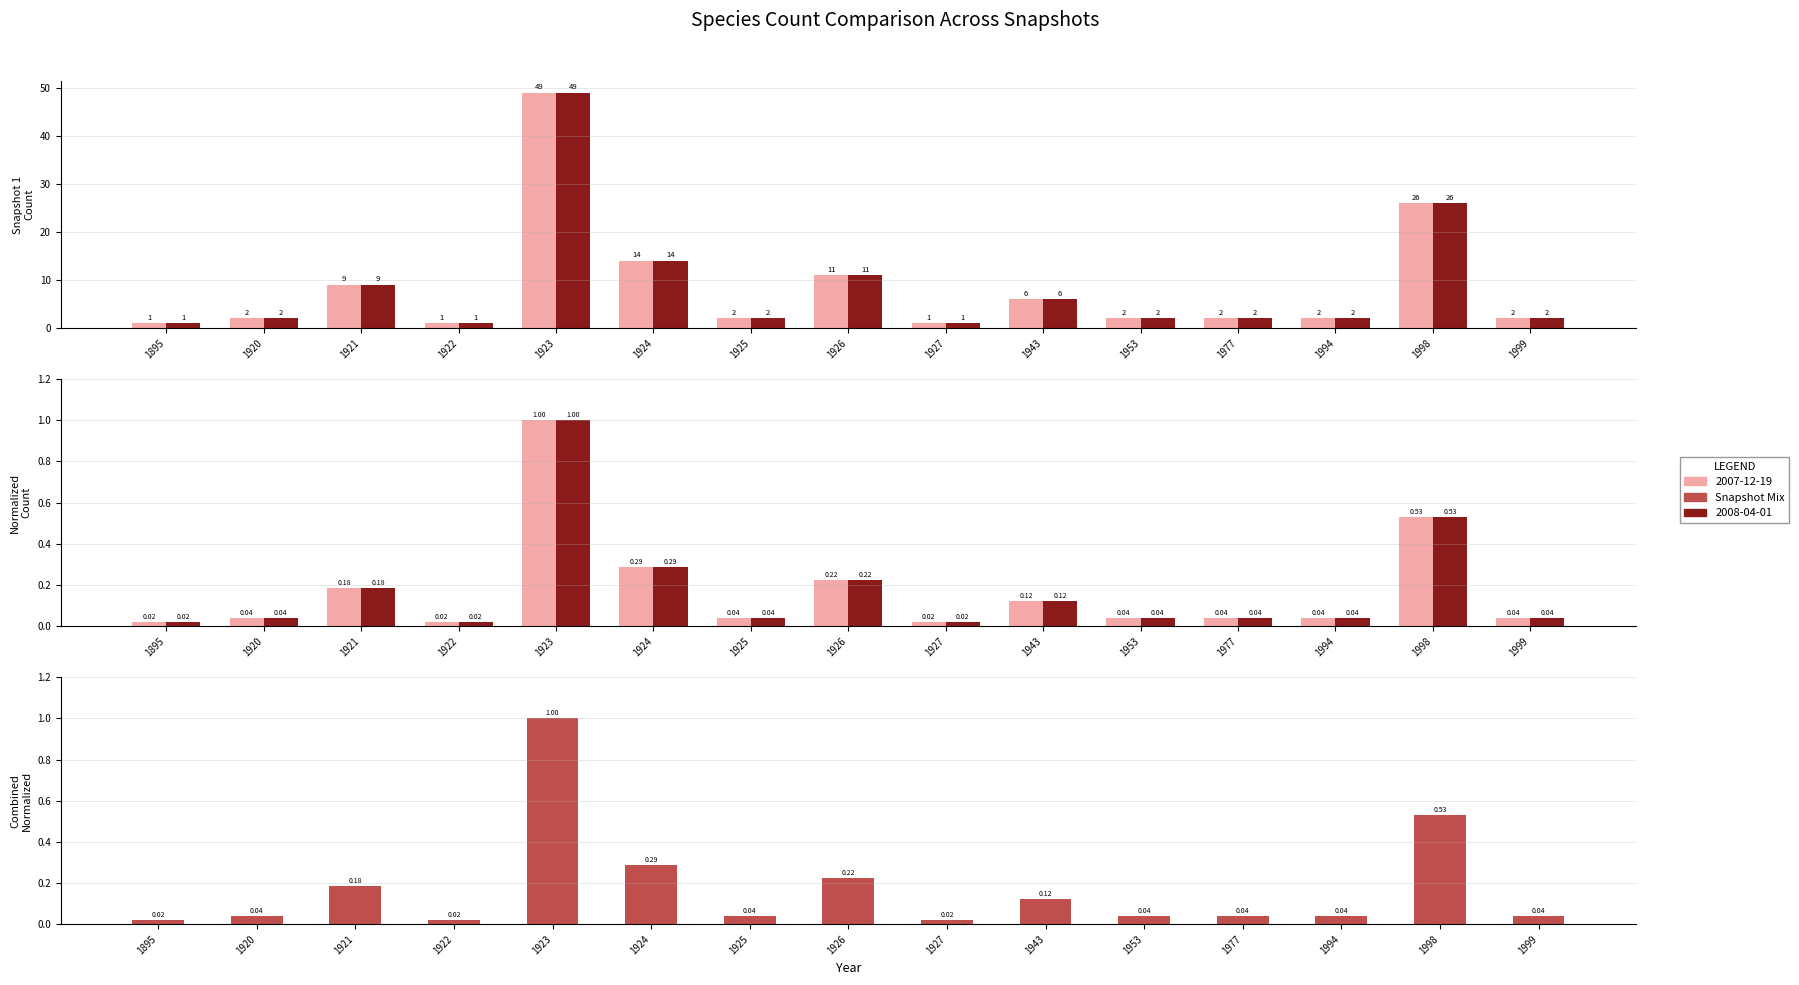

At which label is the value closest to 0?

1895